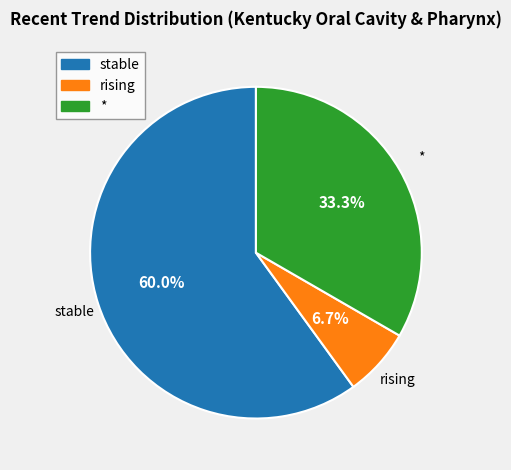

To the nearest percent, what percentage of the pie is rising?

7%